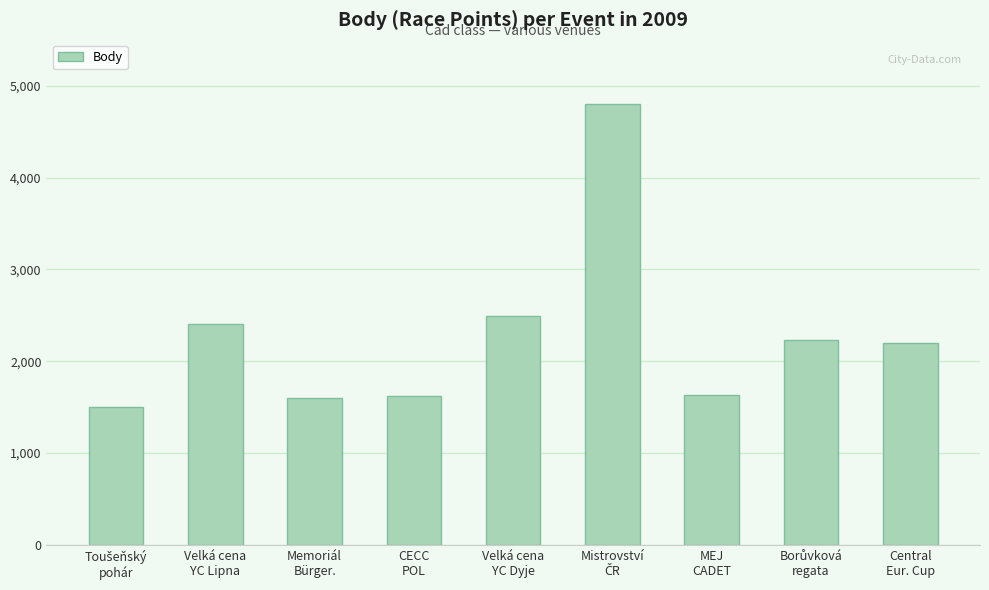

What is the sum of all values?

20483